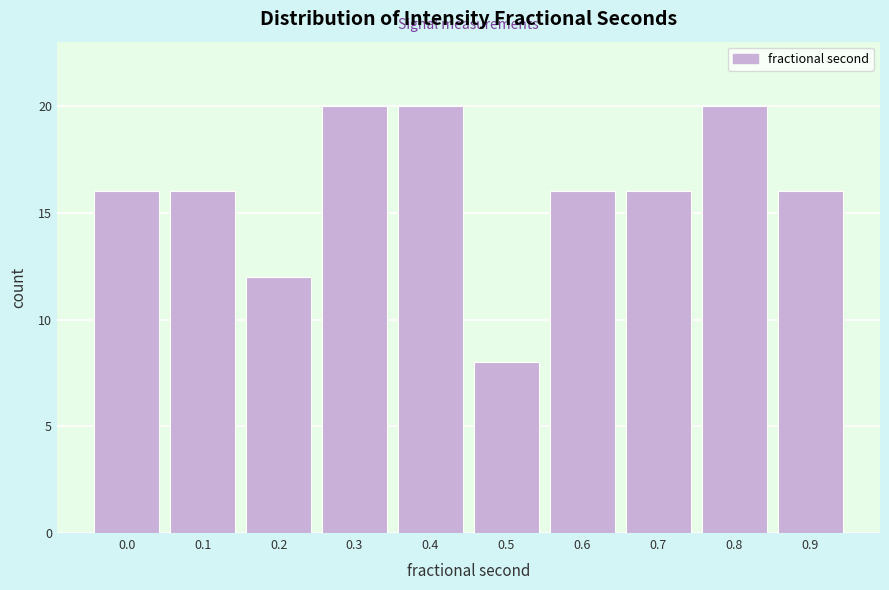

Reading right to left, transcribe all the data shown in this chart.

0.9=16	0.8=20	0.7=16	0.6=16	0.5=8	0.4=20	0.3=20	0.2=12	0.1=16	0.0=16